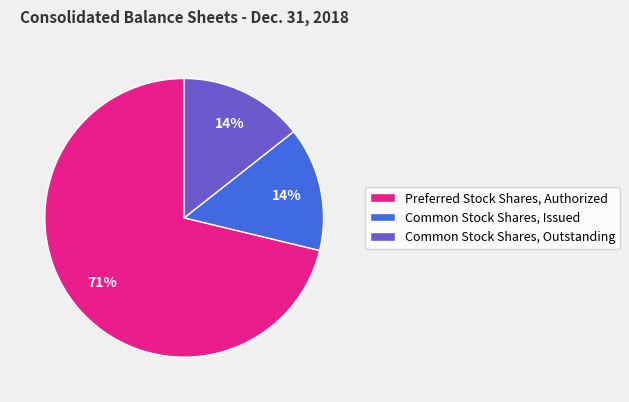

To the nearest percent, what percentage of the pie is Common Stock Shares, Issued?

14%